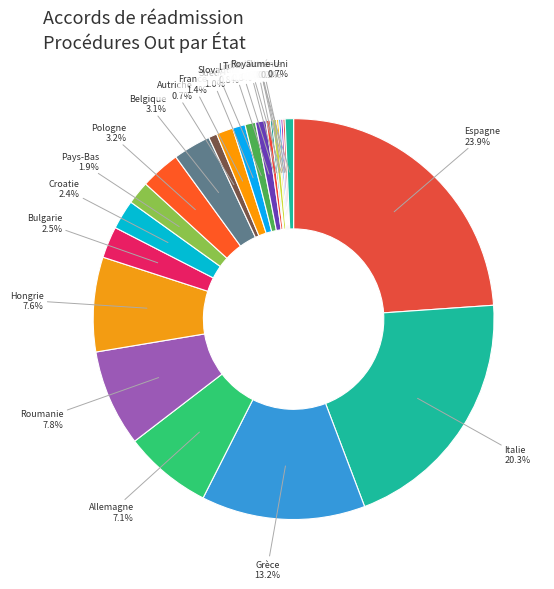

Is Pologne the majority of the pie?

No